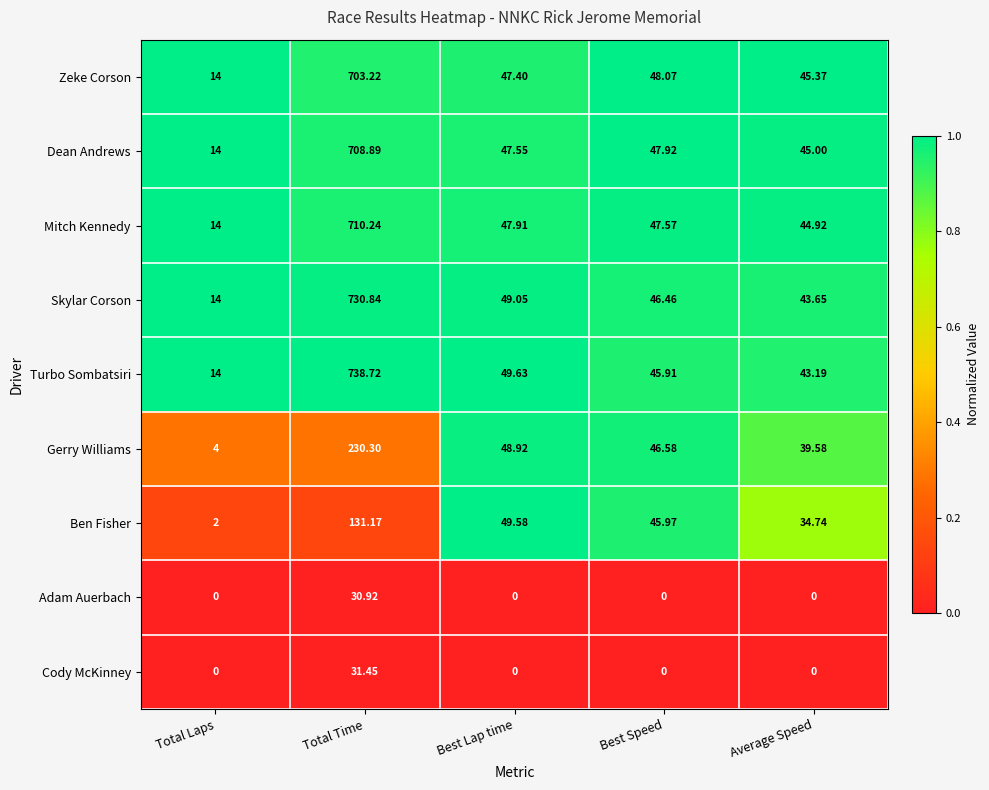

Is the value of Ben Fisher at Average Speed greater than the value of Mitch Kennedy at Total Time?

No